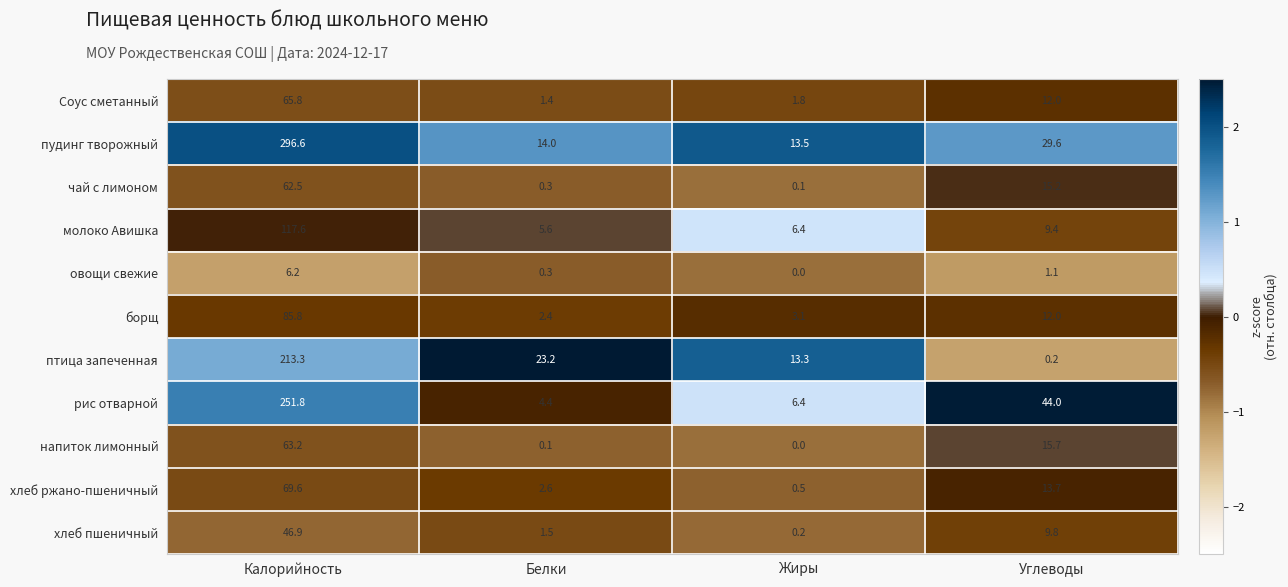

At which label does птица запеченная first exceed 23?

Калорийность